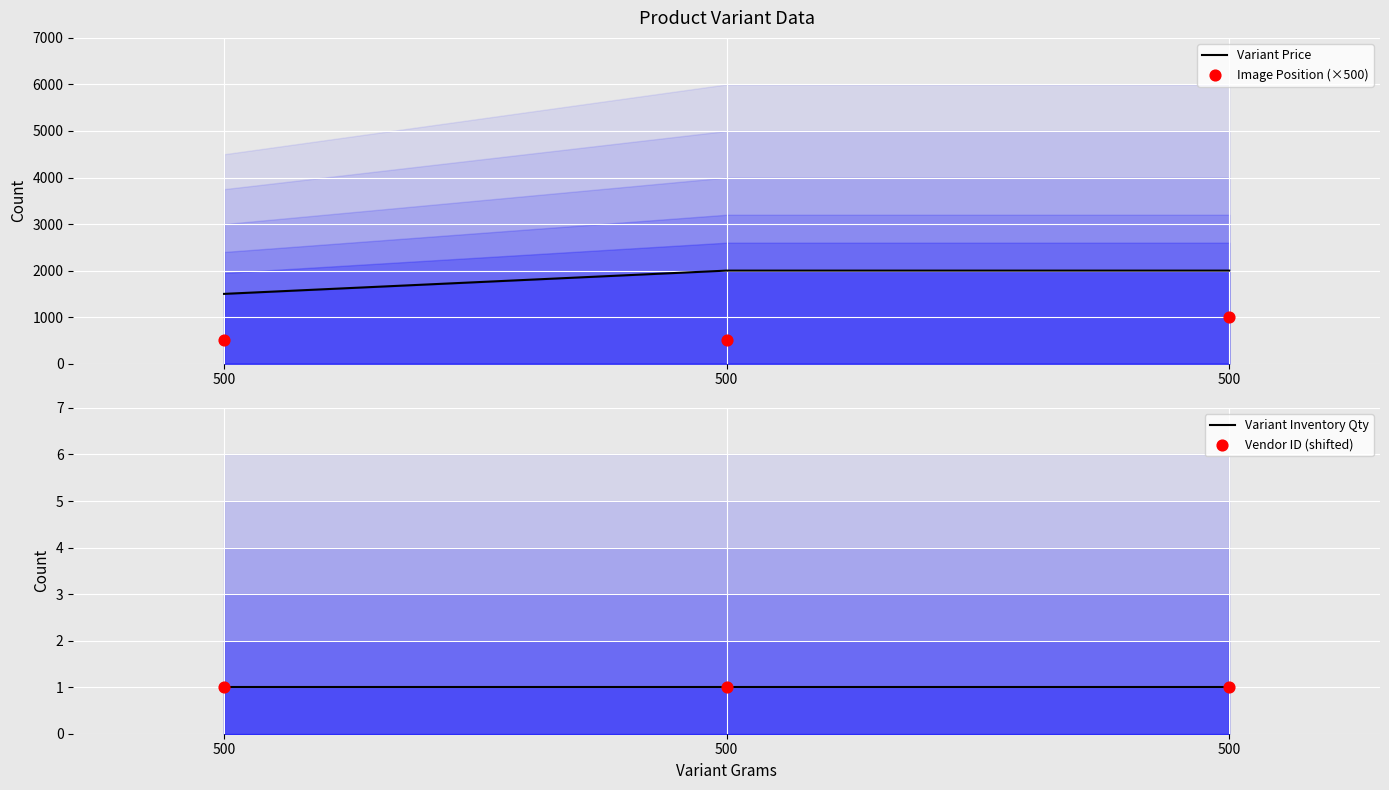

What are all the series names shown in the legend?

Variant Price, Image Position (×500), Variant Inventory Qty, Vendor ID (shifted)